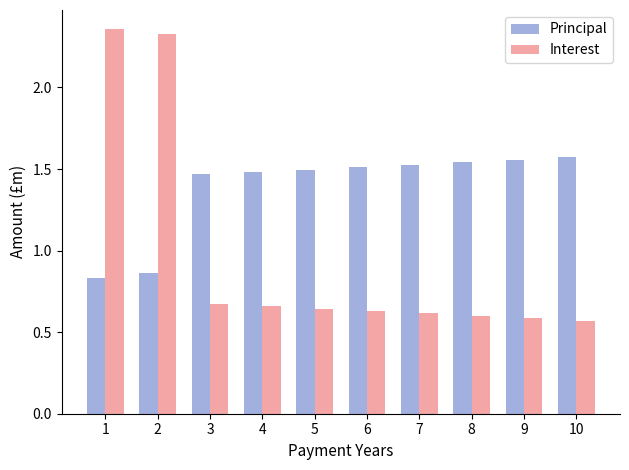

Rank the series by their maximum value, from lowest to highest.

Principal, Interest